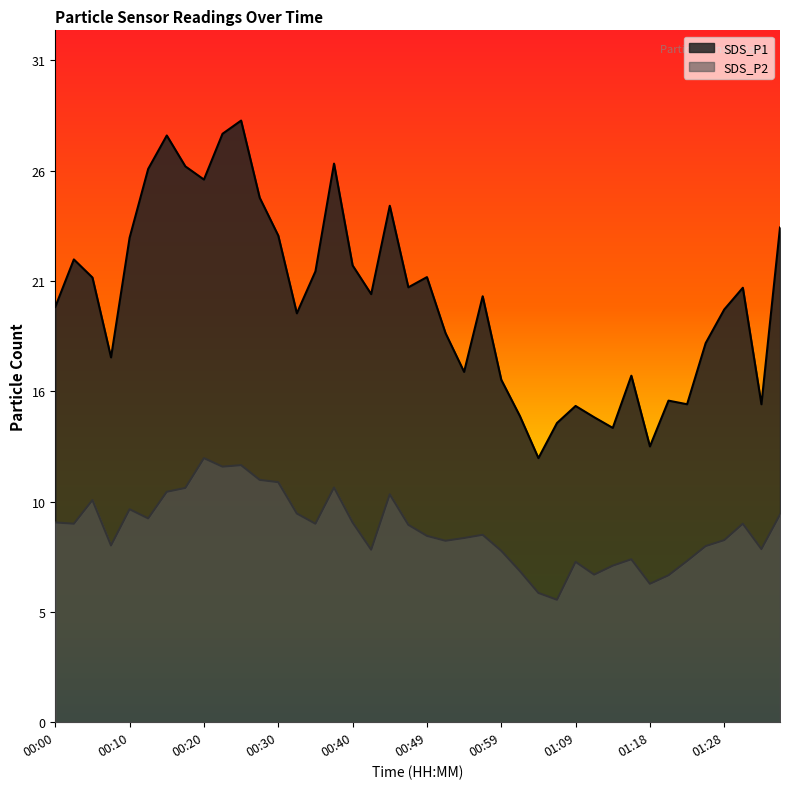

At which category does the chart reach its minimum across all series?

01:06